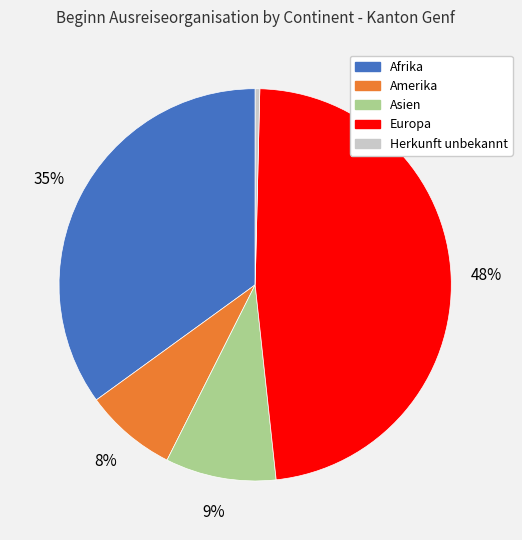

To the nearest percent, what is the average slice percentage?

20%